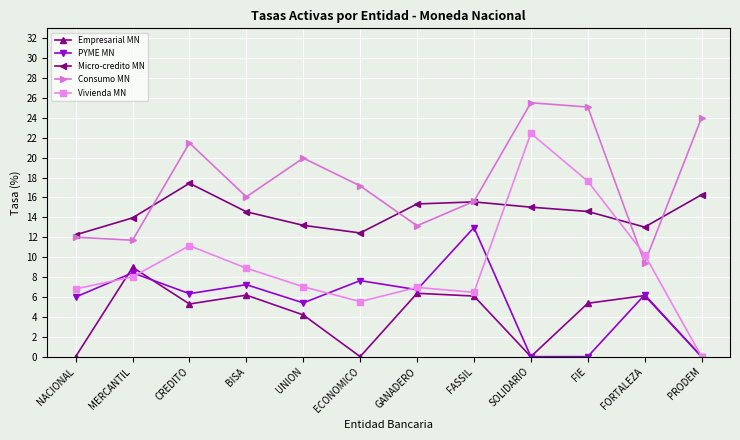

Where is the first local minimum for Consumo MN?

MERCANTIL